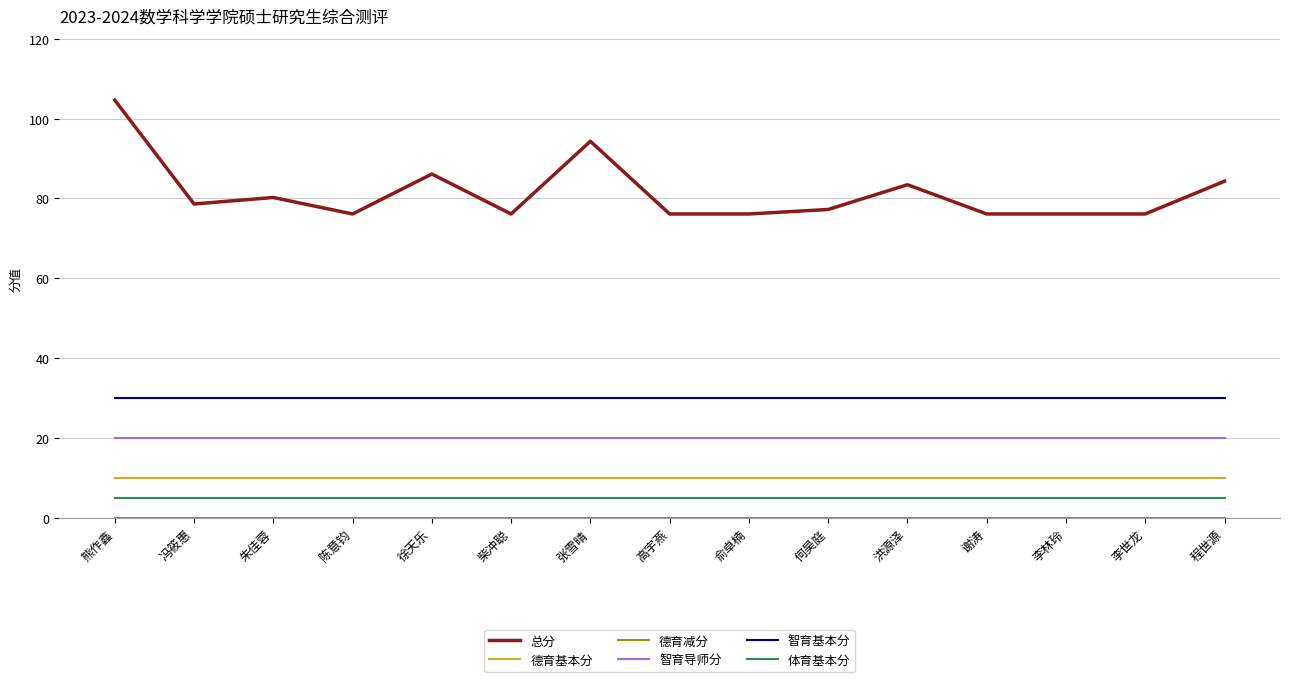

Is the value of 总分 at 陈意钧 greater than the value of 智育基本分 at 何昊庭?

Yes